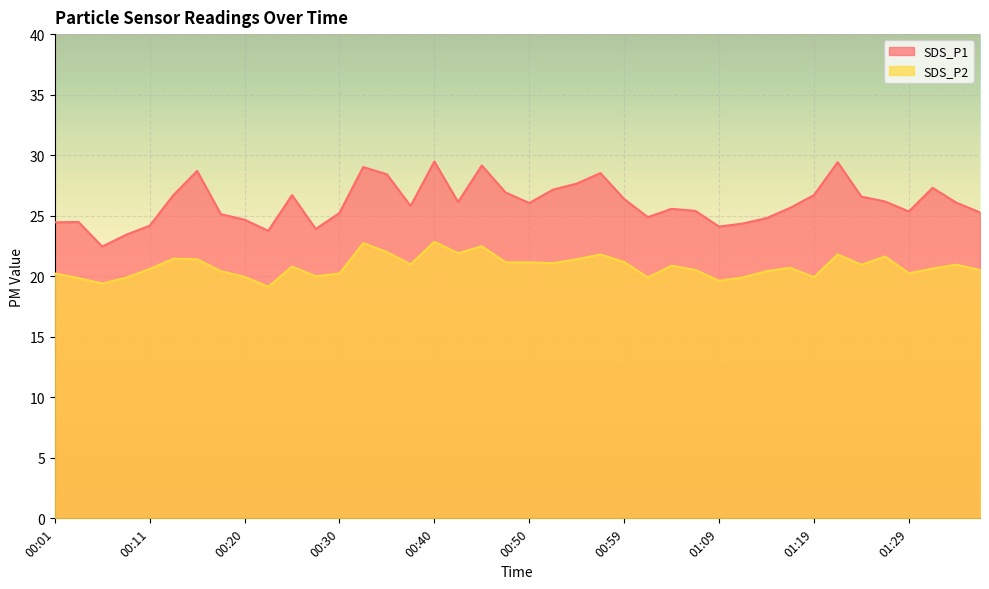

What is the difference between the SDS_P2 values at 00:08 and 00:40?

3.0